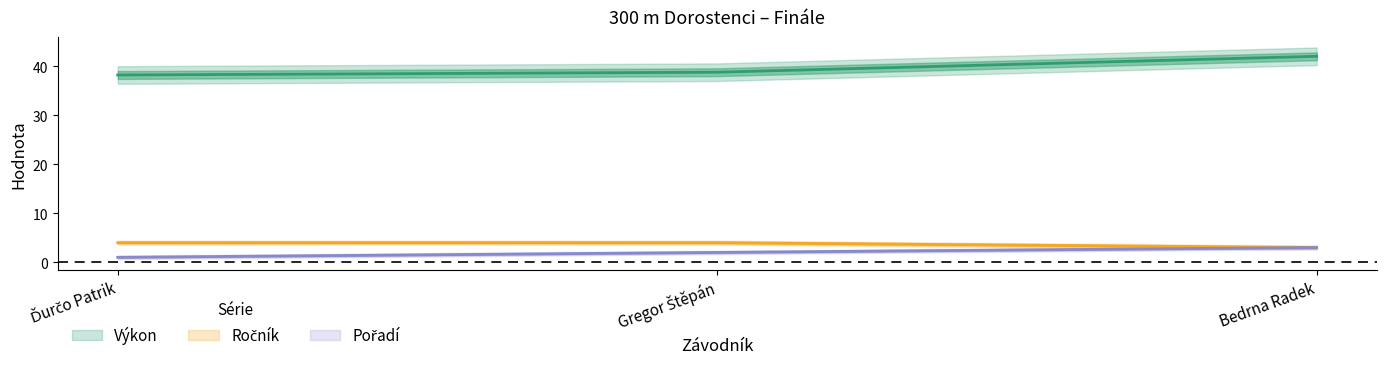

What is the smallest value displayed?

1.0